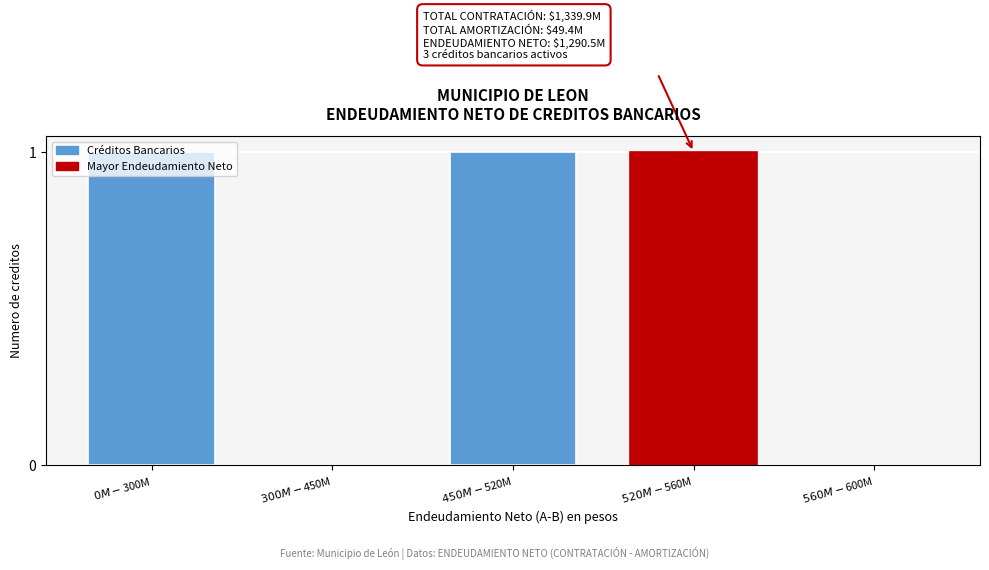

What is the sum of all values?

3